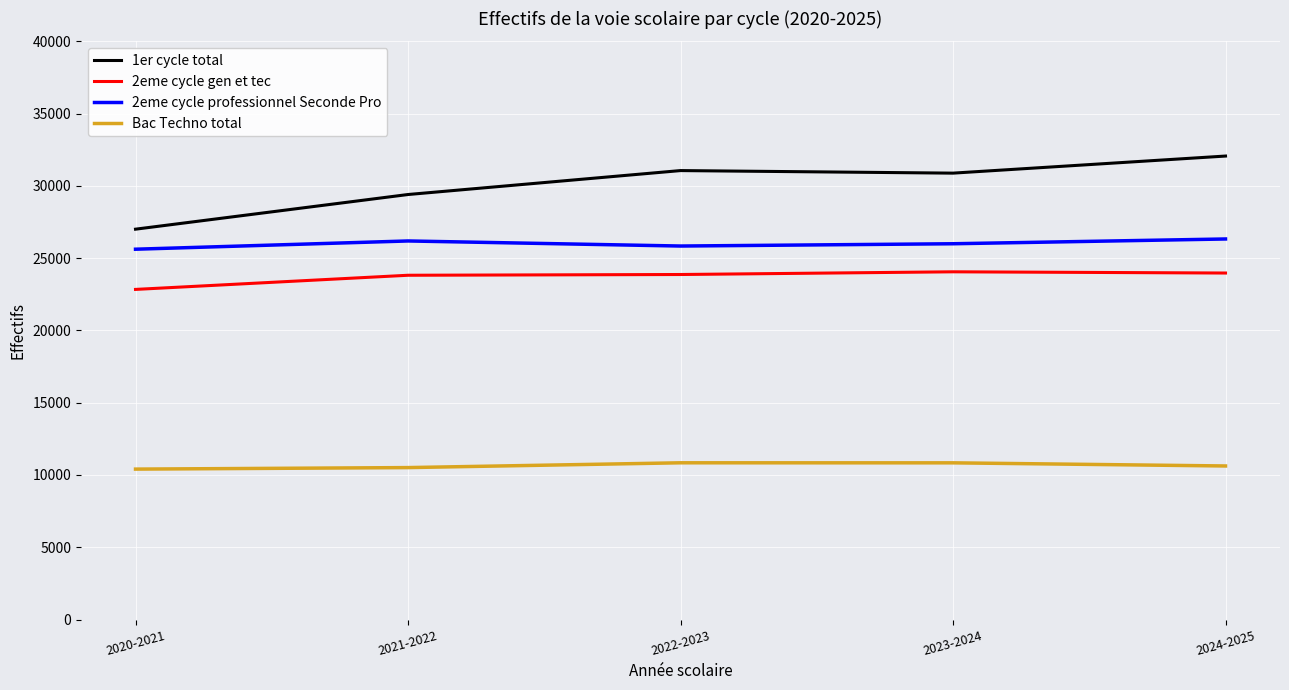

What is the difference between the maximum and second lowest values in the 2eme cycle professionnel Seconde Pro series?

488